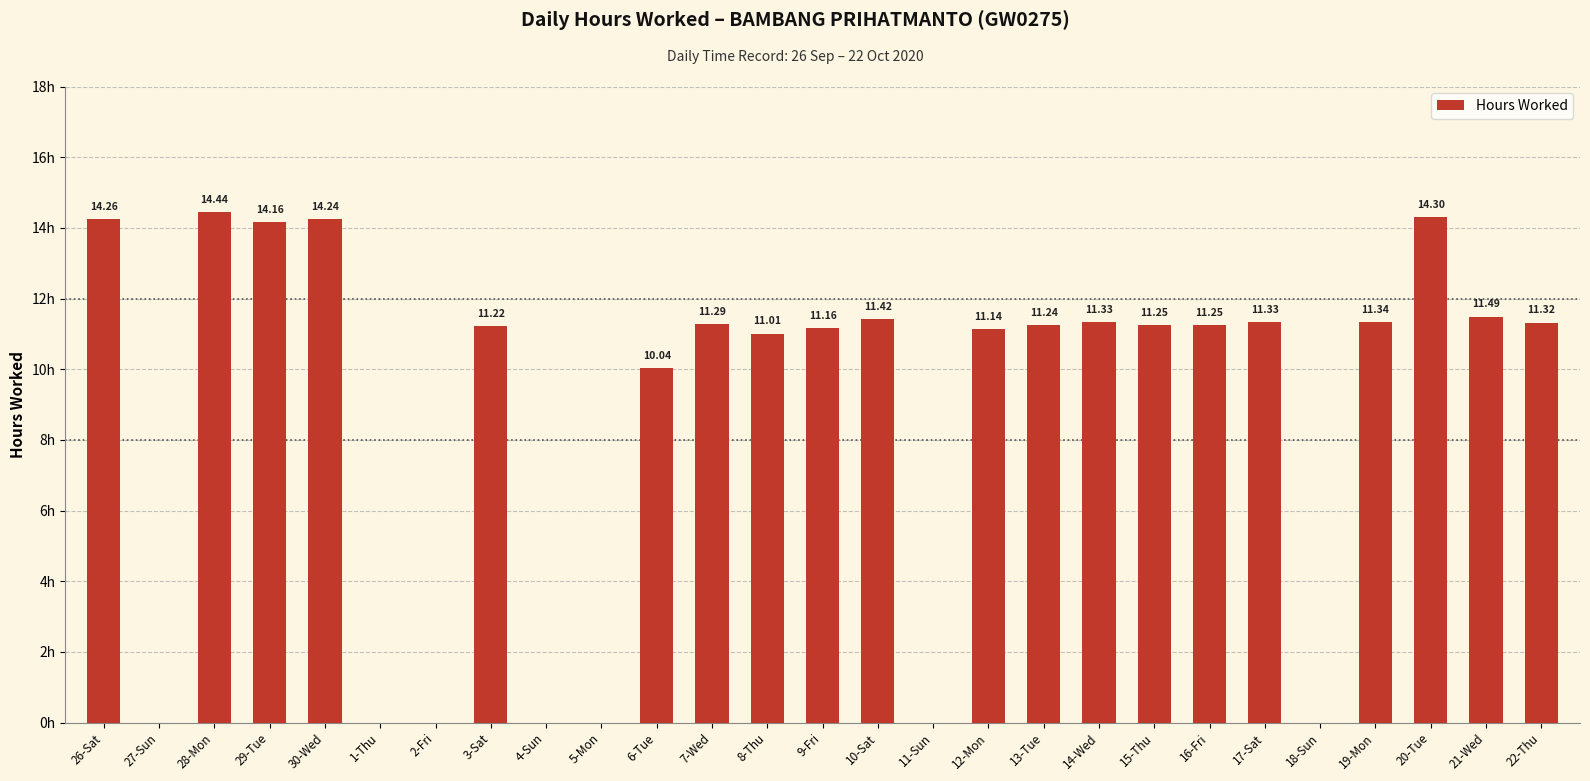

How many data points does each series have?

27